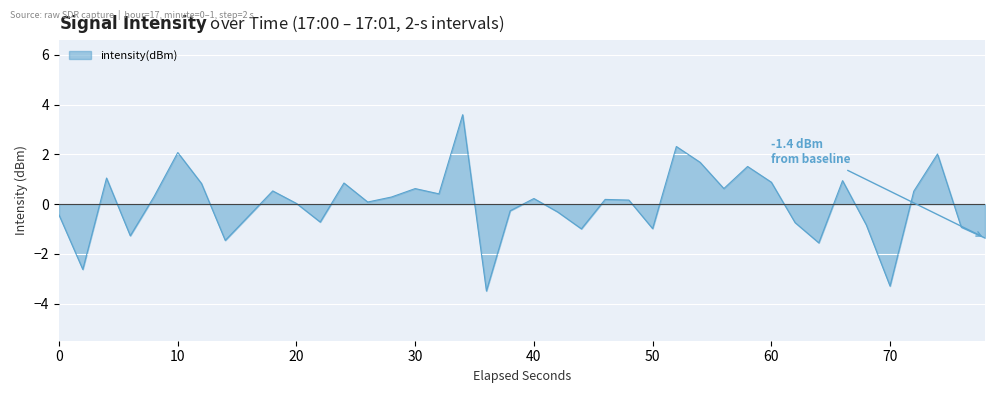

What is the greatest value displayed?

3.6